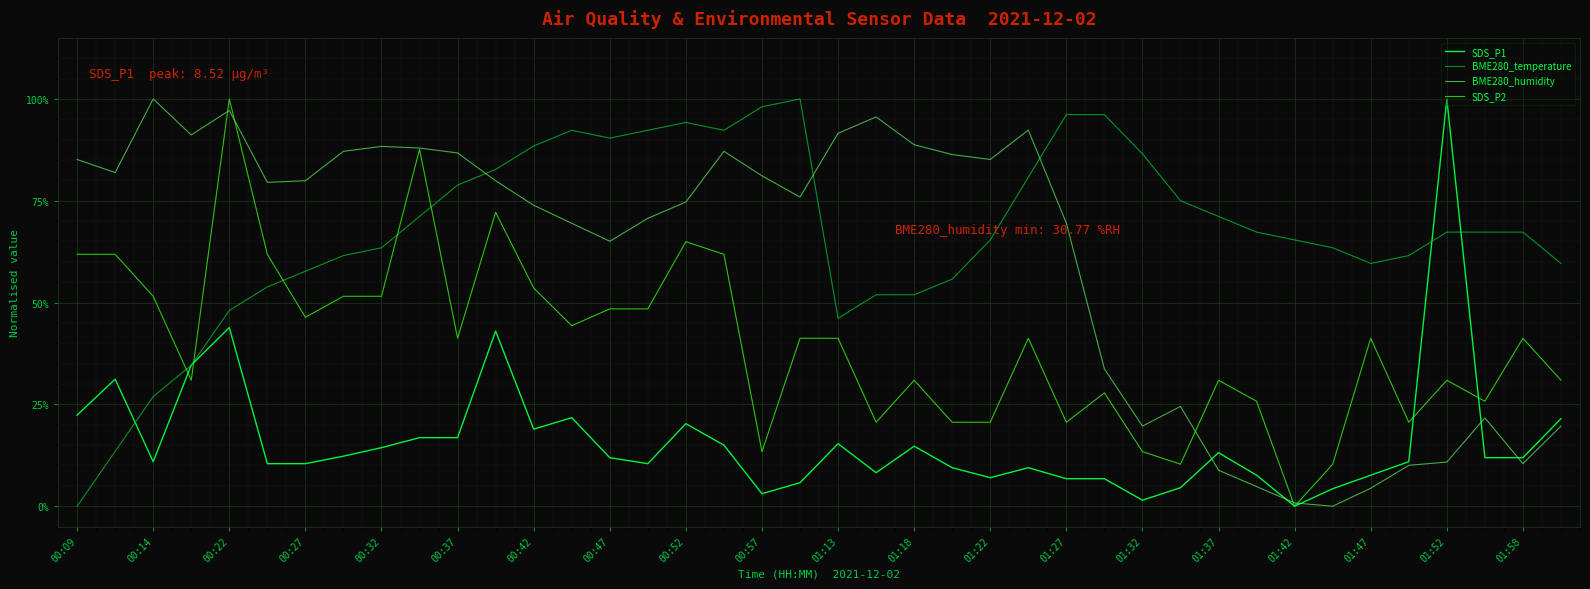

Does the chart display data point markers on the line(s)?

No